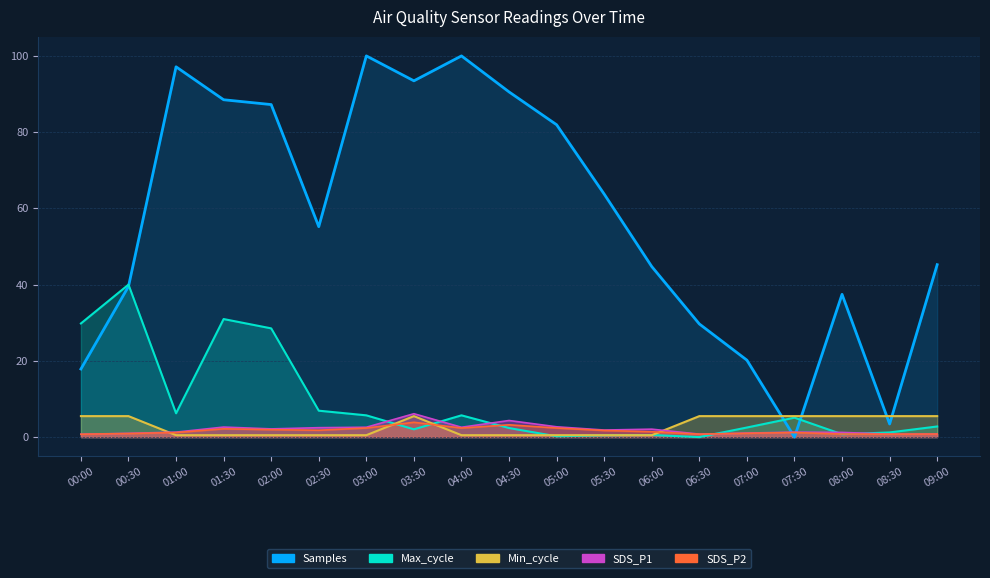

What is the difference between the SDS_P2 values at 04:00 and 02:30?

0.6